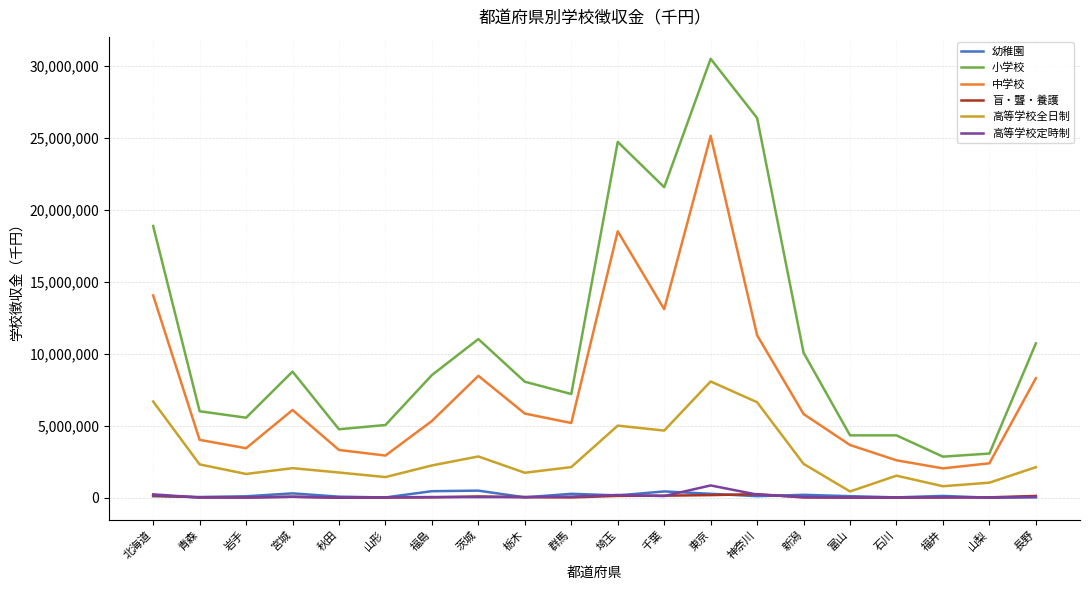

True or false: 中学校 and 小学校 intersect in this chart.

False